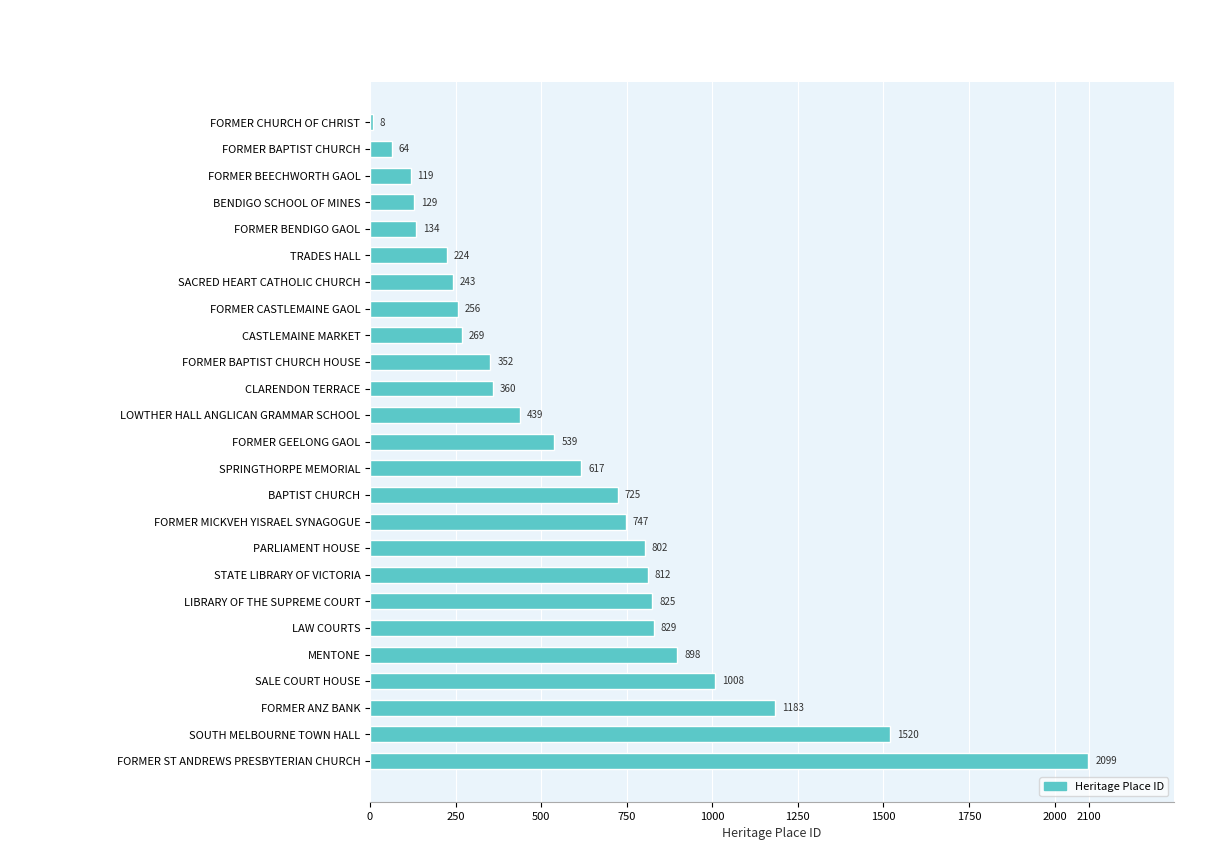

Rank the categories by value from highest to lowest.

FORMER ST ANDREWS PRESBYTERIAN CHURCH, SOUTH MELBOURNE TOWN HALL, FORMER ANZ BANK, SALE COURT HOUSE, MENTONE, LAW COURTS, LIBRARY OF THE SUPREME COURT, STATE LIBRARY OF VICTORIA, PARLIAMENT HOUSE, FORMER MICKVEH YISRAEL SYNAGOGUE, BAPTIST CHURCH, SPRINGTHORPE MEMORIAL, FORMER GEELONG GAOL, LOWTHER HALL ANGLICAN GRAMMAR SCHOOL, CLARENDON TERRACE, FORMER BAPTIST CHURCH HOUSE, CASTLEMAINE MARKET, FORMER CASTLEMAINE GAOL, SACRED HEART CATHOLIC CHURCH, TRADES HALL, FORMER BENDIGO GAOL, BENDIGO SCHOOL OF MINES, FORMER BEECHWORTH GAOL, FORMER BAPTIST CHURCH, FORMER CHURCH OF CHRIST